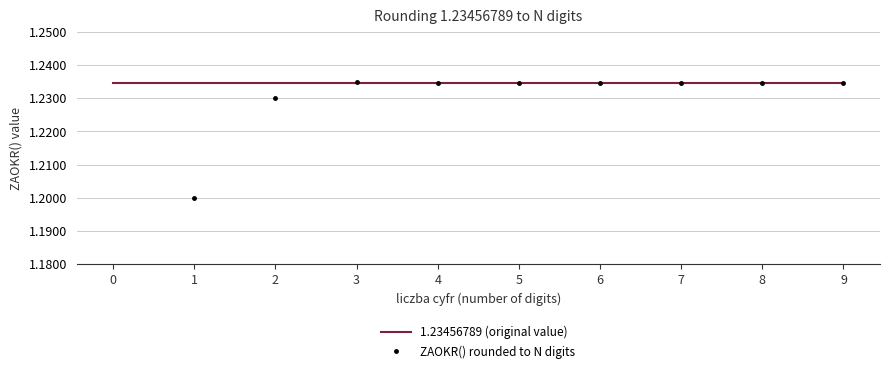

What is the total value across all series at 7?

2.5